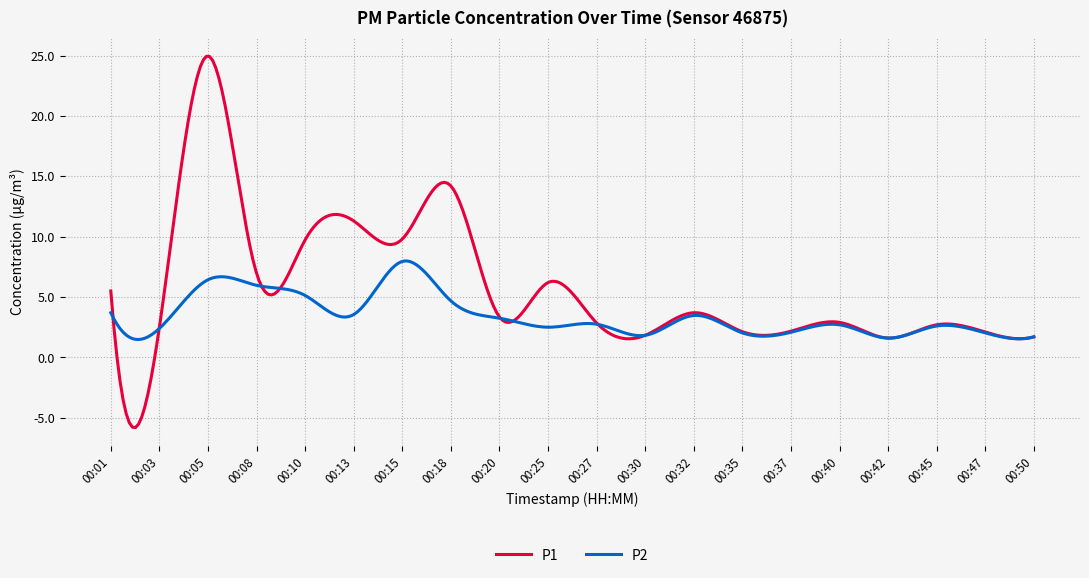

Rank the series by their average value, from highest to lowest.

P1, P2